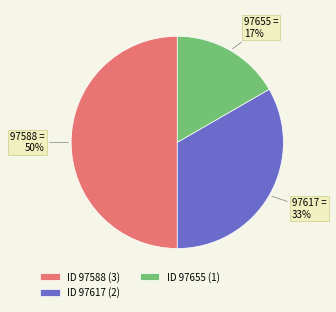

What is the smallest slice in the pie chart?

ID 97655 (1)